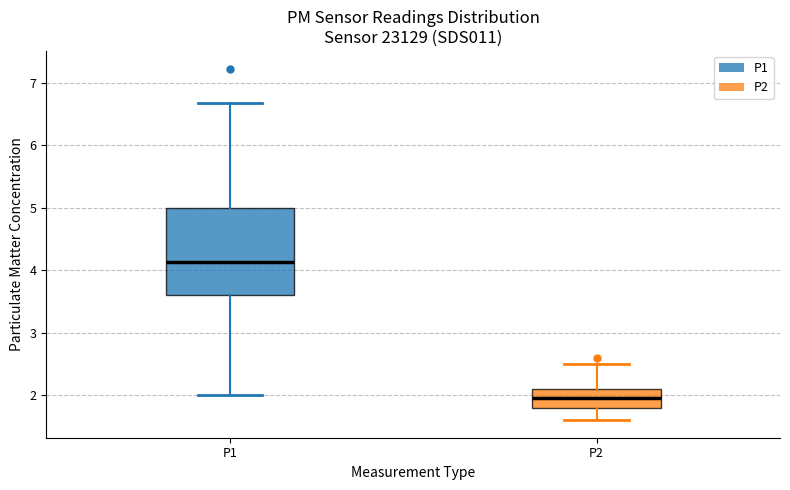

Where does the lower whisker of the box for P1 end on the y-axis? The values are not printed on the chart, so give them approximately, as read against the axis.

2.0